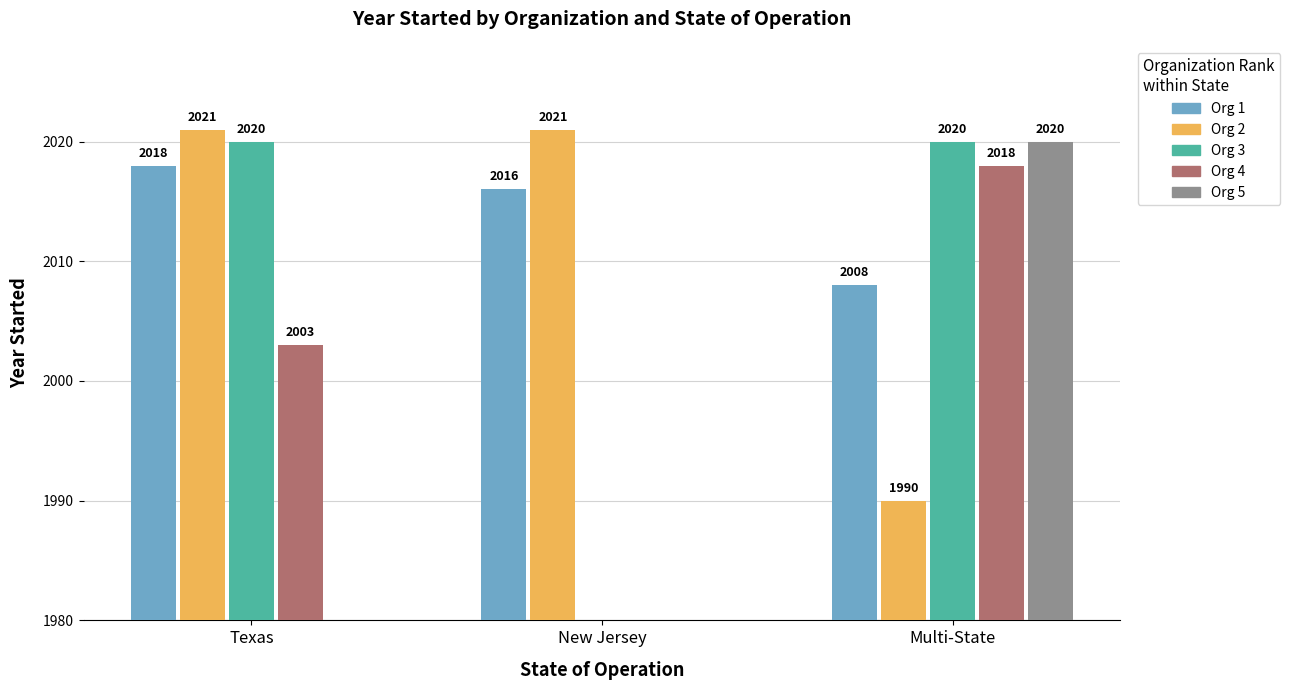

What is the sum of the Org 3 values at New Jersey and Texas?

2020